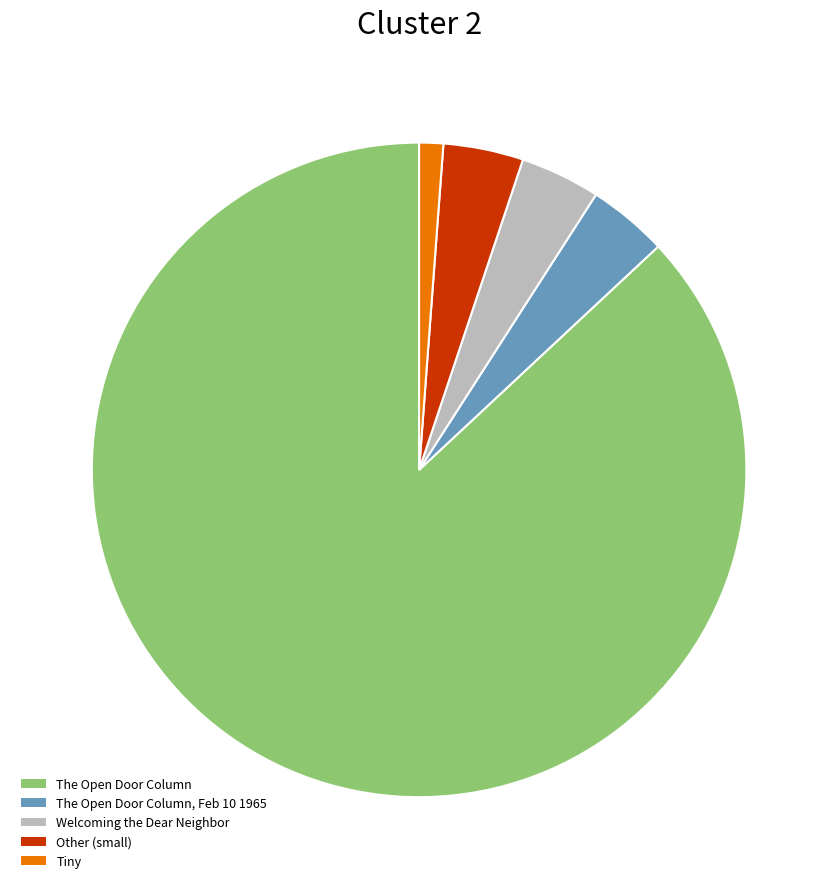

The The Open Door Column slice represents 81% of the pie. True or false?

False